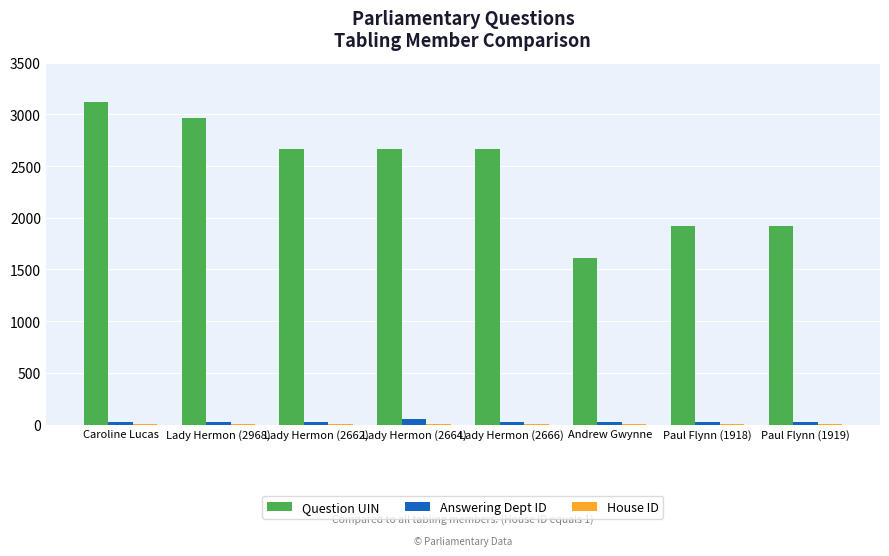

How many data points does each series have?

8